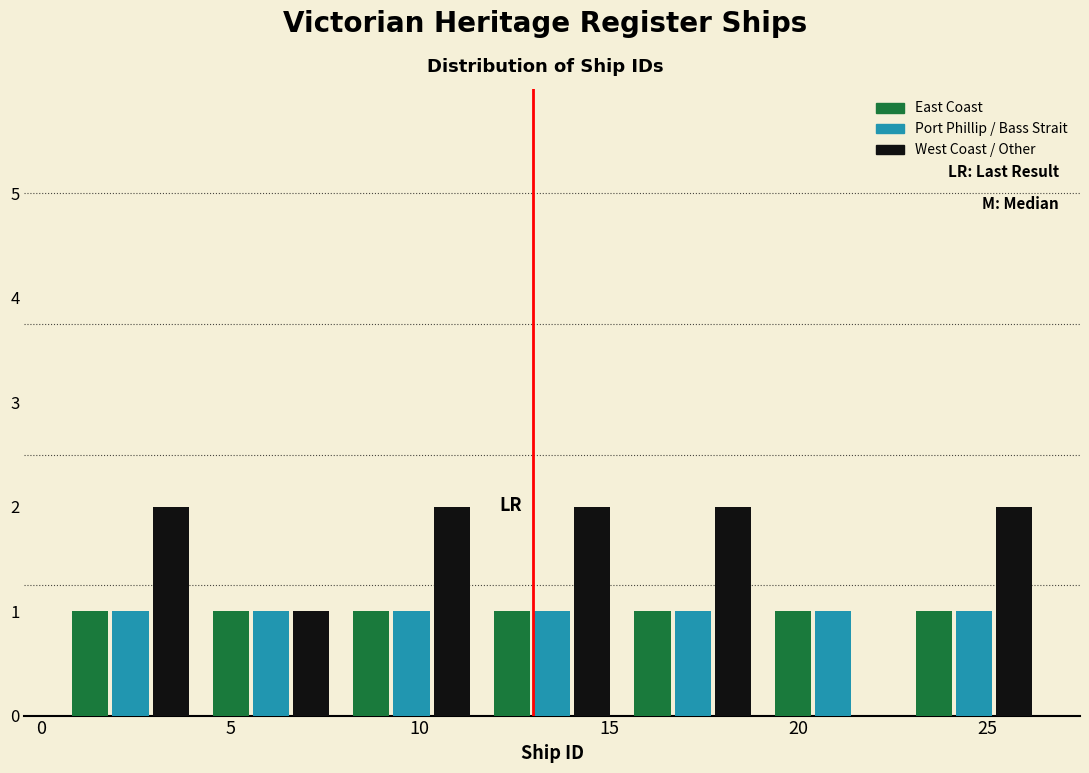

Reading left to right, transcribe this chart: for each range on the x-axis, give the height of each series' bar. Neither the bar edges nor the heights are printed on the chart, so give them approximately, as read against the axes.

0.5 to 4.0: East Coast=1	Port Phillip / Bass Strait=1	West Coast / Other=2
4.0 to 8.0: East Coast=1	Port Phillip / Bass Strait=1	West Coast / Other=1
8.0 to 11.5: East Coast=1	Port Phillip / Bass Strait=1	West Coast / Other=2
11.5 to 15.5: East Coast=1	Port Phillip / Bass Strait=1	West Coast / Other=2
15.5 to 19.0: East Coast=1	Port Phillip / Bass Strait=1	West Coast / Other=2
19.0 to 23.0: East Coast=1	Port Phillip / Bass Strait=1	West Coast / Other=0
23.0 to 26.5: East Coast=1	Port Phillip / Bass Strait=1	West Coast / Other=2